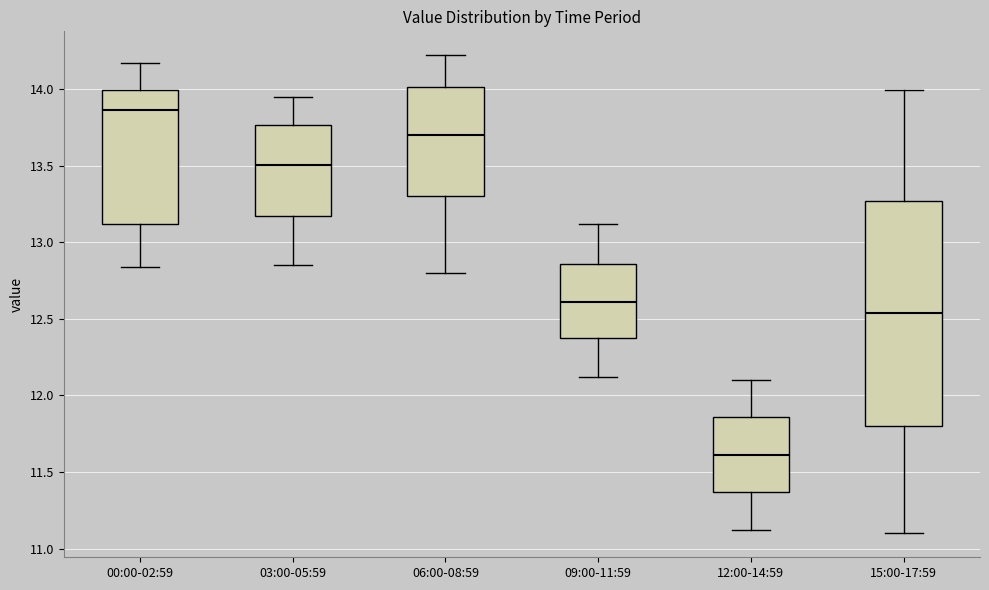

Reading left to right, read every box against the y-axis: the position of its median line, the range the box covers, and the ends of its whiskers. The values are not printed on the chart, so give them approximately, as read against the axis.

00:00-02:59: median 13.85, box 13.10 to 14.00, whiskers 12.85 to 14.15
03:00-05:59: median 13.50, box 13.15 to 13.75, whiskers 12.85 to 13.95
06:00-08:59: median 13.70, box 13.30 to 14.00, whiskers 12.80 to 14.20
09:00-11:59: median 12.60, box 12.35 to 12.85, whiskers 12.10 to 13.10
12:00-14:59: median 11.60, box 11.35 to 11.85, whiskers 11.10 to 12.10
15:00-17:59: median 12.55, box 11.80 to 13.25, whiskers 11.10 to 14.00